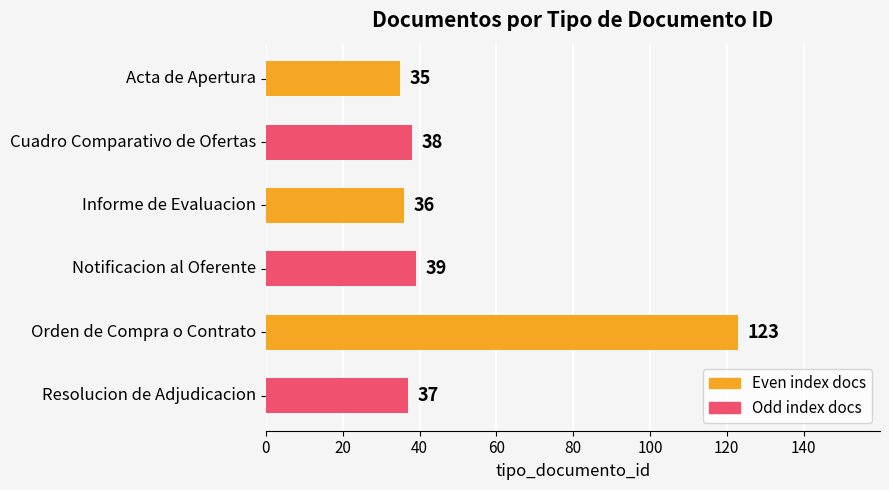

List the labels in order of value, largest first.

Orden de Compra o Contrato, Notificacion al Oferente, Cuadro Comparativo de Ofertas, Resolucion de Adjudicacion, Informe de Evaluacion, Acta de Apertura